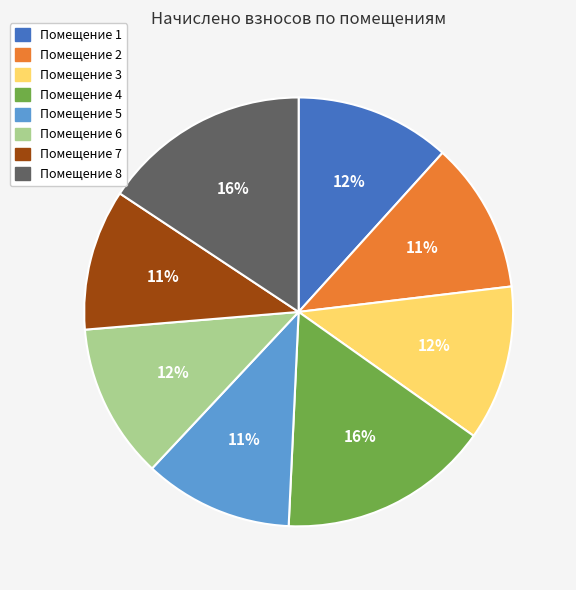

To the nearest percent, what is the difference between the largest and smallest slice percentages?

5%